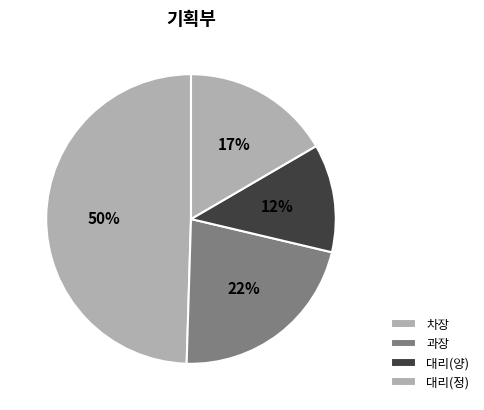

Count the number of slices in the pie.

4